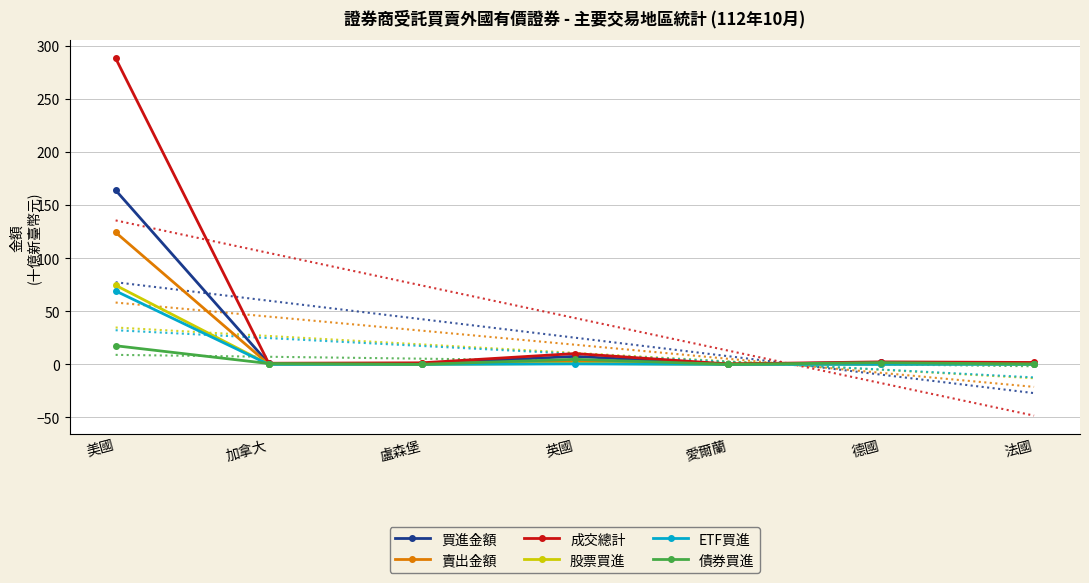

How many lines are shown in the chart?

6